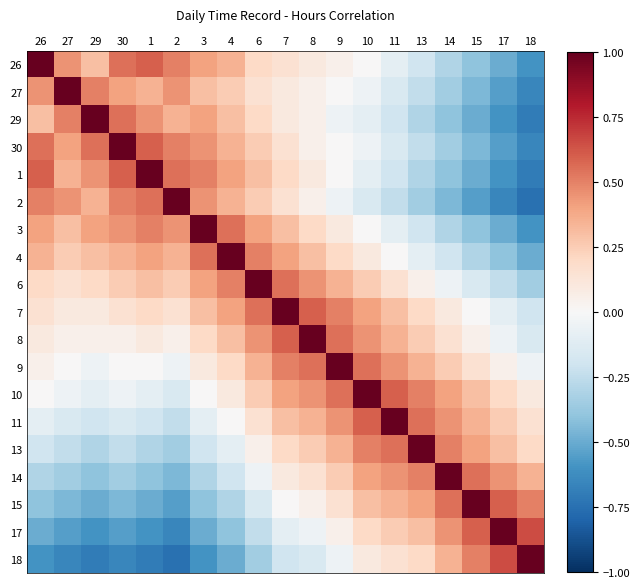

Reading left to right, list all the values displayed in this chart.

26: 26=1.0	27=0.5	29=0.3	30=0.6	1=0.6	2=0.5	3=0.4	4=0.3	6=0.2	7=0.1	8=0.1	9=0.1	10=0.0	11=-0.1	13=-0.2	14=-0.3	15=-0.4	17=-0.5	18=-0.6
27: 26=0.5	27=1.0	29=0.5	30=0.4	1=0.3	2=0.5	3=0.3	4=0.2	6=0.1	7=0.1	8=0.1	9=0.0	10=-0.1	11=-0.1	13=-0.2	14=-0.3	15=-0.5	17=-0.6	18=-0.7
29: 26=0.3	27=0.5	29=1.0	30=0.6	1=0.5	2=0.3	3=0.4	4=0.3	6=0.2	7=0.1	8=0.1	9=-0.1	10=-0.1	11=-0.2	13=-0.3	14=-0.4	15=-0.5	17=-0.6	18=-0.7
30: 26=0.6	27=0.4	29=0.6	30=1.0	1=0.6	2=0.5	3=0.5	4=0.3	6=0.2	7=0.1	8=0.1	9=0.0	10=-0.1	11=-0.1	13=-0.2	14=-0.3	15=-0.5	17=-0.6	18=-0.7
1: 26=0.6	27=0.3	29=0.5	30=0.6	1=1.0	2=0.6	3=0.5	4=0.4	6=0.3	7=0.2	8=0.1	9=0.0	10=-0.1	11=-0.2	13=-0.3	14=-0.4	15=-0.5	17=-0.6	18=-0.7
2: 26=0.5	27=0.5	29=0.3	30=0.5	1=0.6	2=1.0	3=0.5	4=0.3	6=0.2	7=0.1	8=0.1	9=-0.1	10=-0.1	11=-0.2	13=-0.3	14=-0.5	15=-0.6	17=-0.7	18=-0.8
3: 26=0.4	27=0.3	29=0.4	30=0.5	1=0.5	2=0.5	3=1.0	4=0.6	6=0.4	7=0.3	8=0.2	9=0.1	10=0.0	11=-0.1	13=-0.2	14=-0.3	15=-0.4	17=-0.5	18=-0.6
4: 26=0.3	27=0.2	29=0.3	30=0.3	1=0.4	2=0.3	3=0.6	4=1.0	6=0.5	7=0.4	8=0.3	9=0.2	10=0.1	11=0.0	13=-0.1	14=-0.2	15=-0.3	17=-0.4	18=-0.5
6: 26=0.2	27=0.1	29=0.2	30=0.2	1=0.3	2=0.2	3=0.4	4=0.5	6=1.0	7=0.6	8=0.5	9=0.3	10=0.2	11=0.1	13=0.1	14=-0.1	15=-0.1	17=-0.2	18=-0.3
7: 26=0.1	27=0.1	29=0.1	30=0.1	1=0.2	2=0.1	3=0.3	4=0.4	6=0.6	7=1.0	8=0.6	9=0.5	10=0.4	11=0.3	13=0.2	14=0.1	15=0.0	17=-0.1	18=-0.2
8: 26=0.1	27=0.1	29=0.1	30=0.1	1=0.1	2=0.1	3=0.2	4=0.3	6=0.5	7=0.6	8=1.0	9=0.6	10=0.5	11=0.3	13=0.2	14=0.1	15=0.1	17=-0.1	18=-0.1
9: 26=0.1	27=0.0	29=-0.1	30=0.0	1=0.0	2=-0.1	3=0.1	4=0.2	6=0.3	7=0.5	8=0.6	9=1.0	10=0.6	11=0.5	13=0.3	14=0.2	15=0.1	17=0.1	18=-0.1
10: 26=0.0	27=-0.1	29=-0.1	30=-0.1	1=-0.1	2=-0.1	3=0.0	4=0.1	6=0.2	7=0.4	8=0.5	9=0.6	10=1.0	11=0.6	13=0.5	14=0.4	15=0.3	17=0.2	18=0.1
11: 26=-0.1	27=-0.1	29=-0.2	30=-0.1	1=-0.2	2=-0.2	3=-0.1	4=0.0	6=0.1	7=0.3	8=0.3	9=0.5	10=0.6	11=1.0	13=0.6	14=0.5	15=0.3	17=0.2	18=0.1
13: 26=-0.2	27=-0.2	29=-0.3	30=-0.2	1=-0.3	2=-0.3	3=-0.2	4=-0.1	6=0.1	7=0.2	8=0.2	9=0.3	10=0.5	11=0.6	13=1.0	14=0.5	15=0.4	17=0.3	18=0.2
14: 26=-0.3	27=-0.3	29=-0.4	30=-0.3	1=-0.4	2=-0.5	3=-0.3	4=-0.2	6=-0.1	7=0.1	8=0.1	9=0.2	10=0.4	11=0.5	13=0.5	14=1.0	15=0.6	17=0.5	18=0.3
15: 26=-0.4	27=-0.5	29=-0.5	30=-0.5	1=-0.5	2=-0.6	3=-0.4	4=-0.3	6=-0.1	7=0.0	8=0.1	9=0.1	10=0.3	11=0.3	13=0.4	14=0.6	15=1.0	17=0.6	18=0.5
17: 26=-0.5	27=-0.6	29=-0.6	30=-0.6	1=-0.6	2=-0.7	3=-0.5	4=-0.4	6=-0.2	7=-0.1	8=-0.1	9=0.1	10=0.2	11=0.2	13=0.3	14=0.5	15=0.6	17=1.0	18=0.7
18: 26=-0.6	27=-0.7	29=-0.7	30=-0.7	1=-0.7	2=-0.8	3=-0.6	4=-0.5	6=-0.3	7=-0.2	8=-0.1	9=-0.1	10=0.1	11=0.1	13=0.2	14=0.3	15=0.5	17=0.7	18=1.0